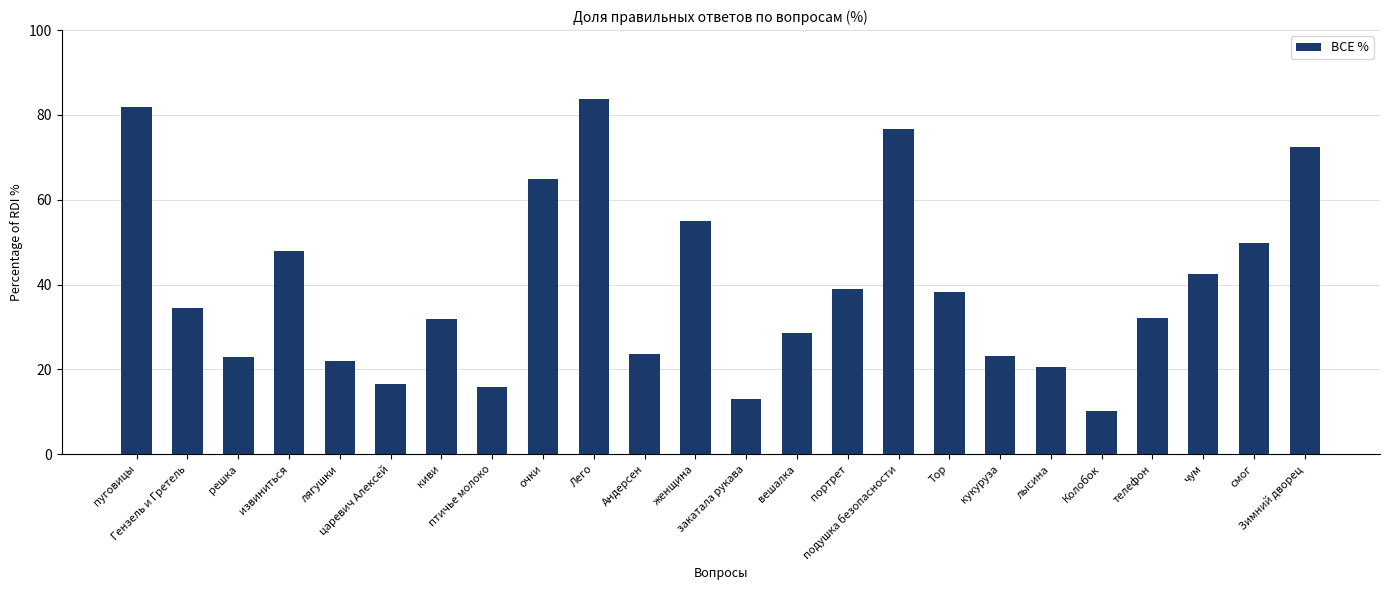

What is the difference between the maximum and minimum values?

73.5